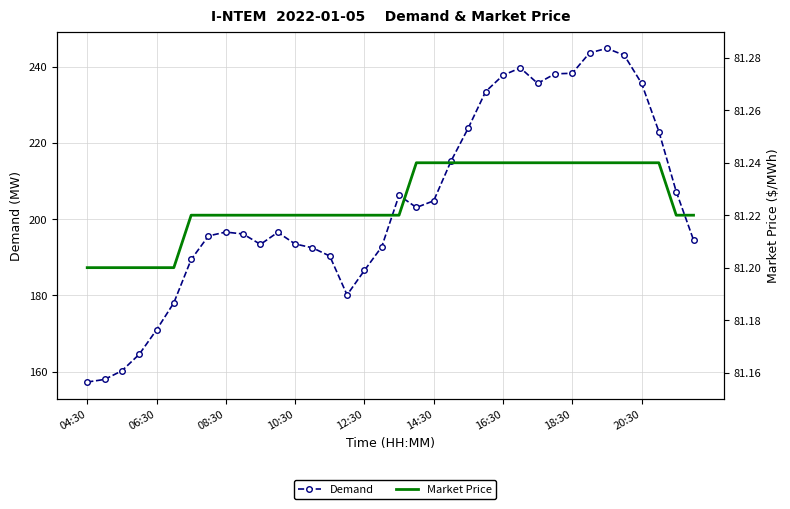

Where is Market Price nearest to the value 81?

04:30